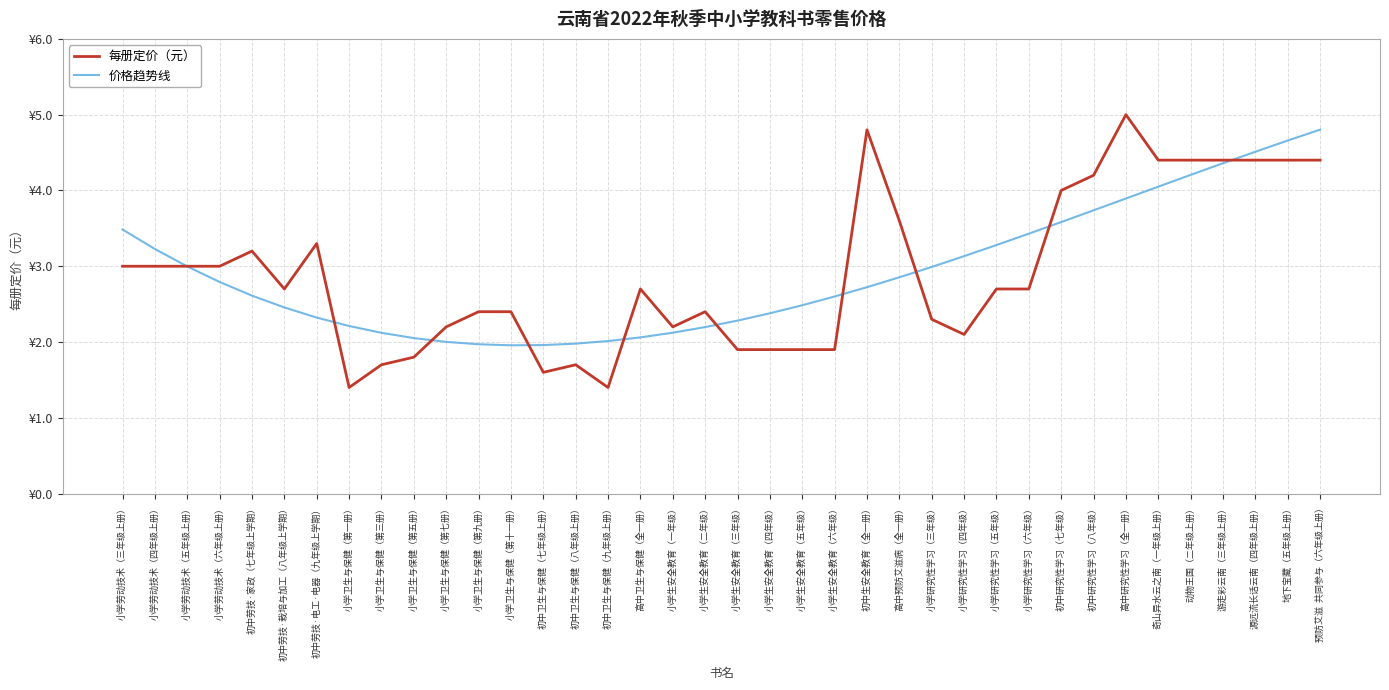

Reading left to right, transcribe all the data shown in this chart.

每册定价（元）: 小学劳动技术（三年级上册）=3.0	小学劳动技术（四年级上册）=3.0	小学劳动技术（五年级上册）=3.0	小学劳动技术（六年级上册）=3.0	初中劳技·家政（七年级上学期）=3.2	初中劳技·栽培与加工（八年级上学期）=2.7	初中劳技·电工·电器（九年级上学期）=3.3	小学卫生与保健（第一册）=1.4	小学卫生与保健（第三册）=1.7	小学卫生与保健（第五册）=1.8	小学卫生与保健（第七册）=2.2	小学卫生与保健（第九册）=2.4	小学卫生与保健（第十一册）=2.4	初中卫生与保健（七年级上册）=1.6	初中卫生与保健（八年级上册）=1.7	初中卫生与保健（九年级上册）=1.4	高中卫生与保健（全一册）=2.7	小学生安全教育（一年级）=2.2	小学生安全教育（二年级）=2.4	小学生安全教育（三年级）=1.9	小学生安全教育（四年级）=1.9	小学生安全教育（五年级）=1.9	小学生安全教育（六年级）=1.9	初中生安全教育（全一册）=4.8	高中预防艾滋病（全一册）=3.6	小学研究性学习（三年级）=2.3	小学研究性学习（四年级）=2.1	小学研究性学习（五年级）=2.7	小学研究性学习（六年级）=2.7	初中研究性学习（七年级）=4.0	初中研究性学习（八年级）=4.2	高中研究性学习（全一册）=5.0	奇山异水云之南（一年级上册）=4.4	动物王国（二年级上册）=4.4	游走彩云南（三年级上册）=4.4	源远流长话云南（四年级上册）=4.4	地下宝藏（五年级上册）=4.4	预防艾滋  共同参与（六年级上册）=4.4
价格趋势线: 小学劳动技术（三年级上册）=3.5	小学劳动技术（四年级上册）=3.2	小学劳动技术（五年级上册）=3.0	小学劳动技术（六年级上册）=2.8	初中劳技·家政（七年级上学期）=2.6	初中劳技·栽培与加工（八年级上学期）=2.5	初中劳技·电工·电器（九年级上学期）=2.3	小学卫生与保健（第一册）=2.2	小学卫生与保健（第三册）=2.1	小学卫生与保健（第五册）=2.1	小学卫生与保健（第七册）=2.0	小学卫生与保健（第九册）=2.0	小学卫生与保健（第十一册）=2.0	初中卫生与保健（七年级上册）=2.0	初中卫生与保健（八年级上册）=2.0	初中卫生与保健（九年级上册）=2.0	高中卫生与保健（全一册）=2.1	小学生安全教育（一年级）=2.1	小学生安全教育（二年级）=2.2	小学生安全教育（三年级）=2.3	小学生安全教育（四年级）=2.4	小学生安全教育（五年级）=2.5	小学生安全教育（六年级）=2.6	初中生安全教育（全一册）=2.7	高中预防艾滋病（全一册）=2.9	小学研究性学习（三年级）=3.0	小学研究性学习（四年级）=3.1	小学研究性学习（五年级）=3.3	小学研究性学习（六年级）=3.4	初中研究性学习（七年级）=3.6	初中研究性学习（八年级）=3.7	高中研究性学习（全一册）=3.9	奇山异水云之南（一年级上册）=4.1	动物王国（二年级上册）=4.2	游走彩云南（三年级上册）=4.4	源远流长话云南（四年级上册）=4.5	地下宝藏（五年级上册）=4.7	预防艾滋  共同参与（六年级上册）=4.8